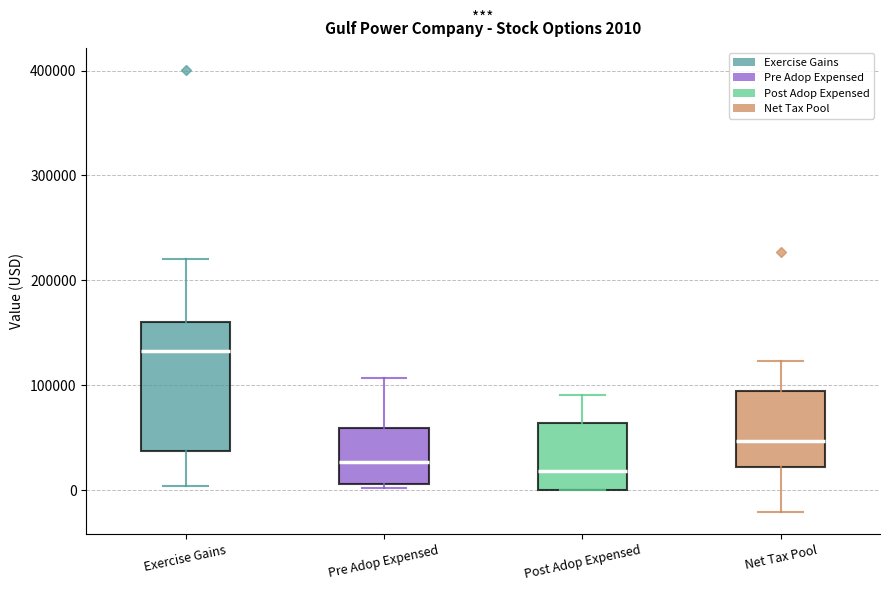

Comparing the boxes themselves (not the whiskers), which one is the tallest?

Exercise Gains